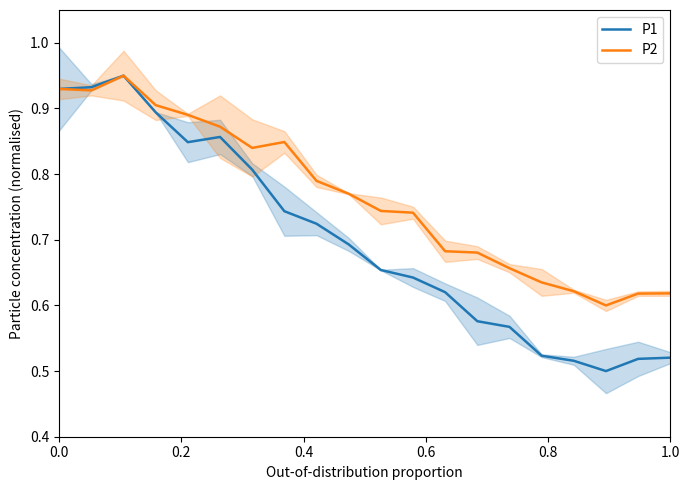

List the series in order of their peak value, highest first.

P1, P2